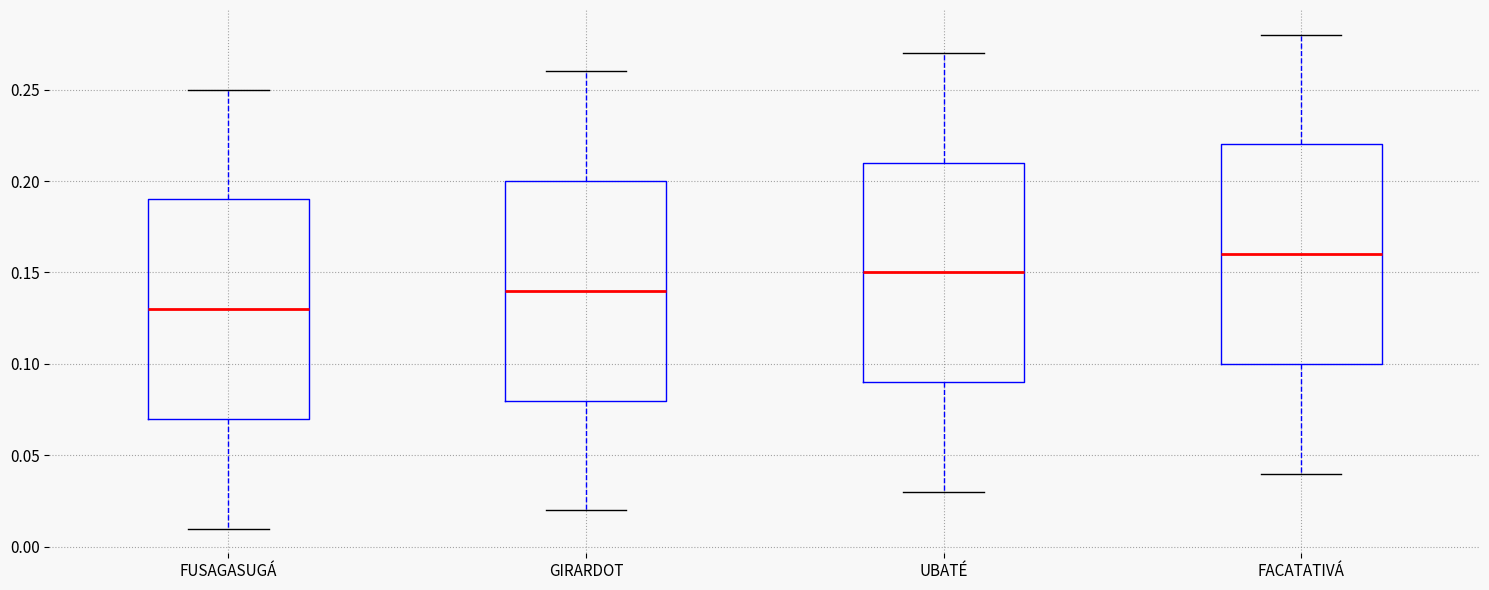

Which box's median line is the lowest?

FUSAGASUGÁ